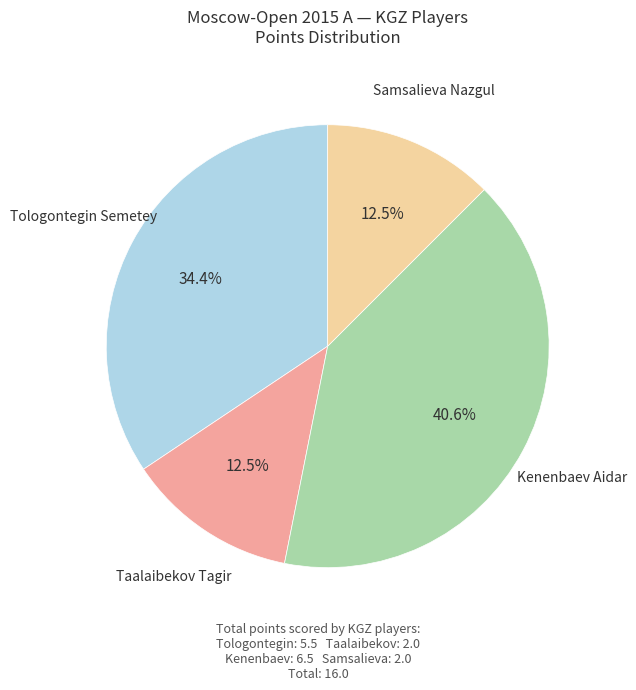

To the nearest percent, what is the average slice percentage?

25%